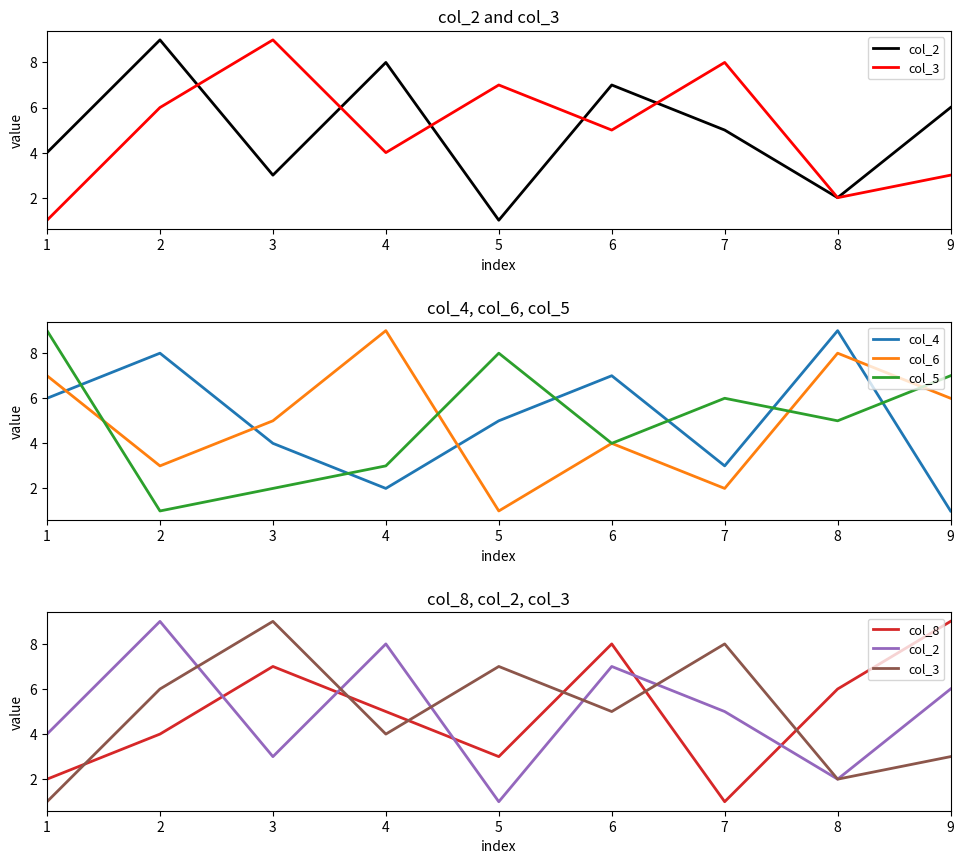

How many times do col_6 and col_4 cross each other?

4